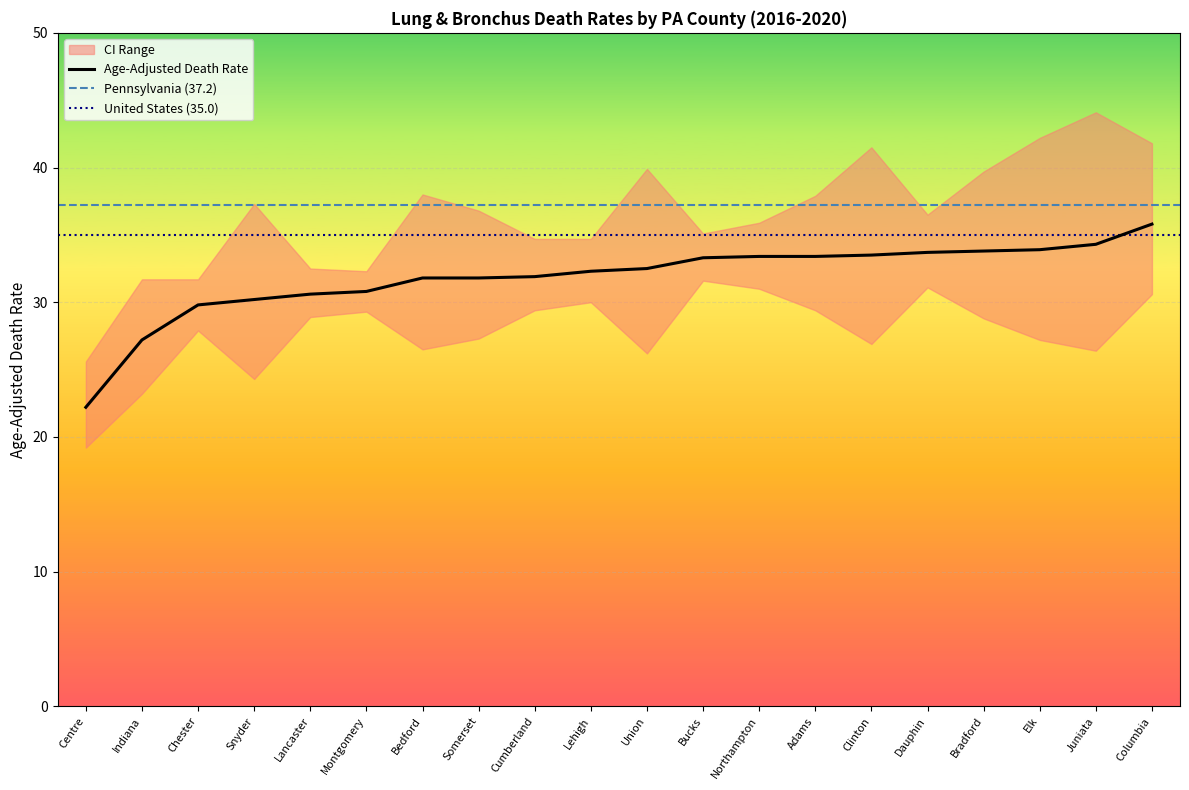

What is the label of the 15th point from the left?

Clinton